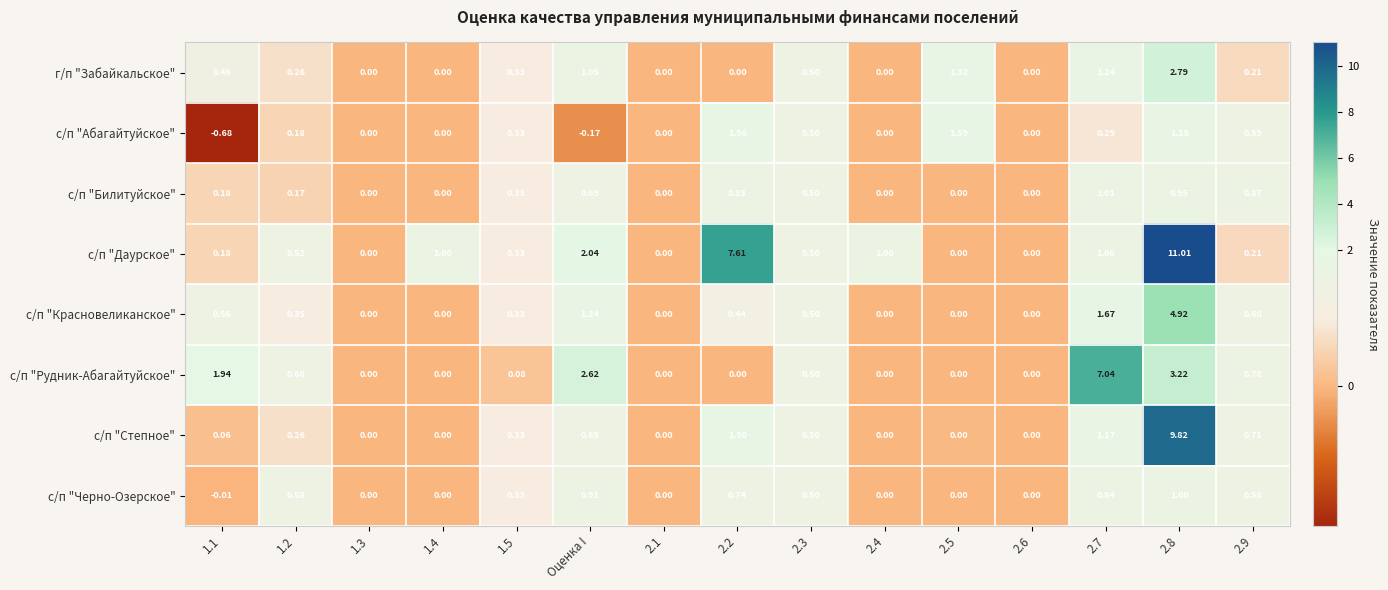

Which series changed the most between 1.2 and 2.6?

с/п "Рудник-Абагайтуйское"